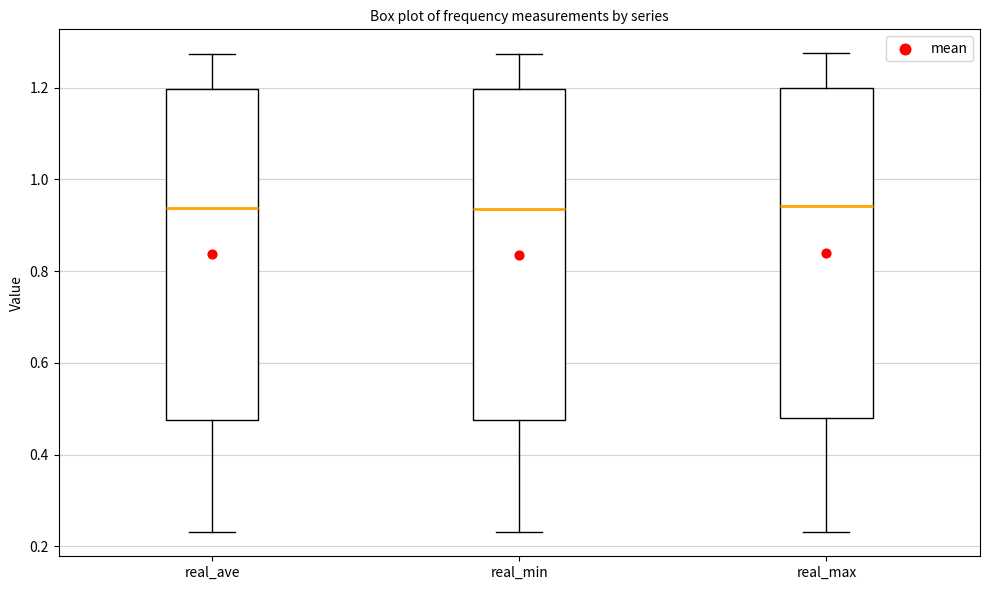

Reading left to right, transcribe this box plot: for each box, give where its median line is, the range the box spans, and where its two whiskers end, as read against the y-axis. The values are not printed on the chart, so give them approximately, as read against the axis.

real_ave: median 0.94, box 0.48 to 1.20, whiskers 0.24 to 1.28
real_min: median 0.94, box 0.48 to 1.20, whiskers 0.24 to 1.28
real_max: median 0.94, box 0.48 to 1.20, whiskers 0.24 to 1.28